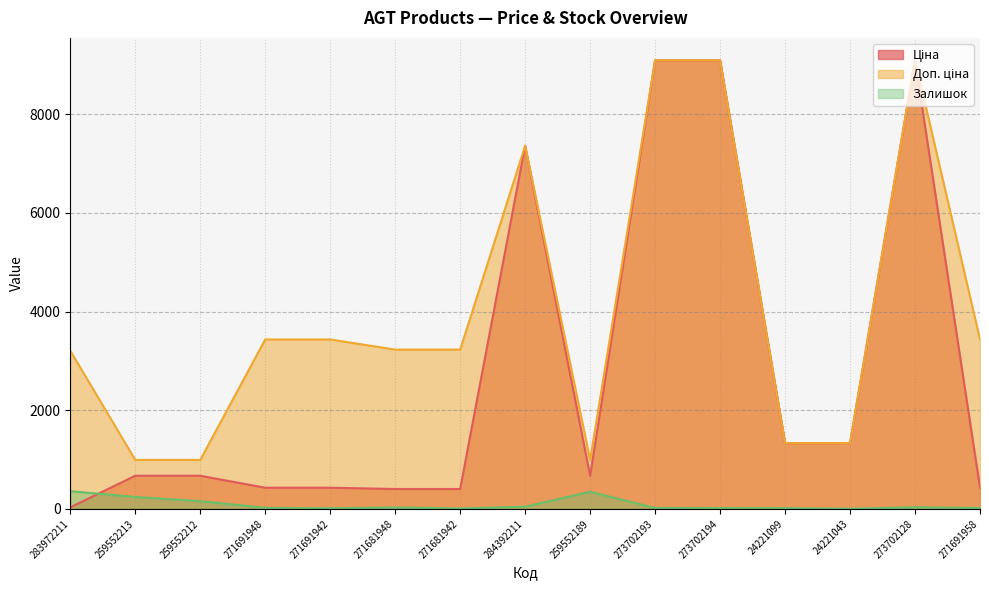

How many values in the Доп. ціна series are below 3228?

6